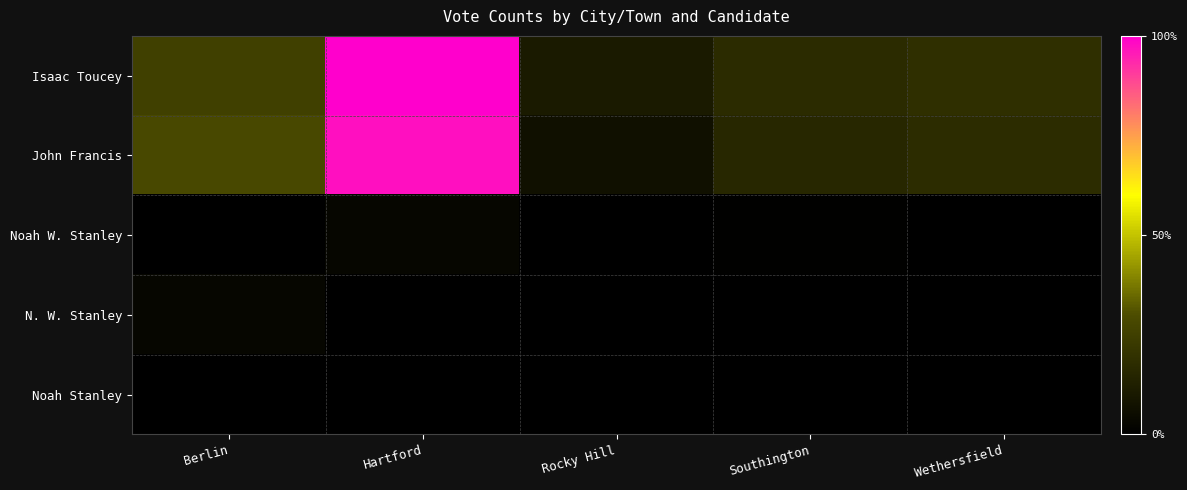

Reading right to left, transcribe all the data shown in this chart.

Isaac Toucey: Wethersfield=247	Southington=225	Rocky Hill=137	Hartford=1322	Berlin=334
John Francis: Wethersfield=229	Southington=205	Rocky Hill=86	Hartford=1290	Berlin=372
Noah W. Stanley: Wethersfield=0	Southington=8	Rocky Hill=0	Hartford=32	Berlin=0
N. W. Stanley: Wethersfield=0	Southington=0	Rocky Hill=0	Hartford=0	Berlin=32
Noah Stanley: Wethersfield=1	Southington=0	Rocky Hill=0	Hartford=0	Berlin=0